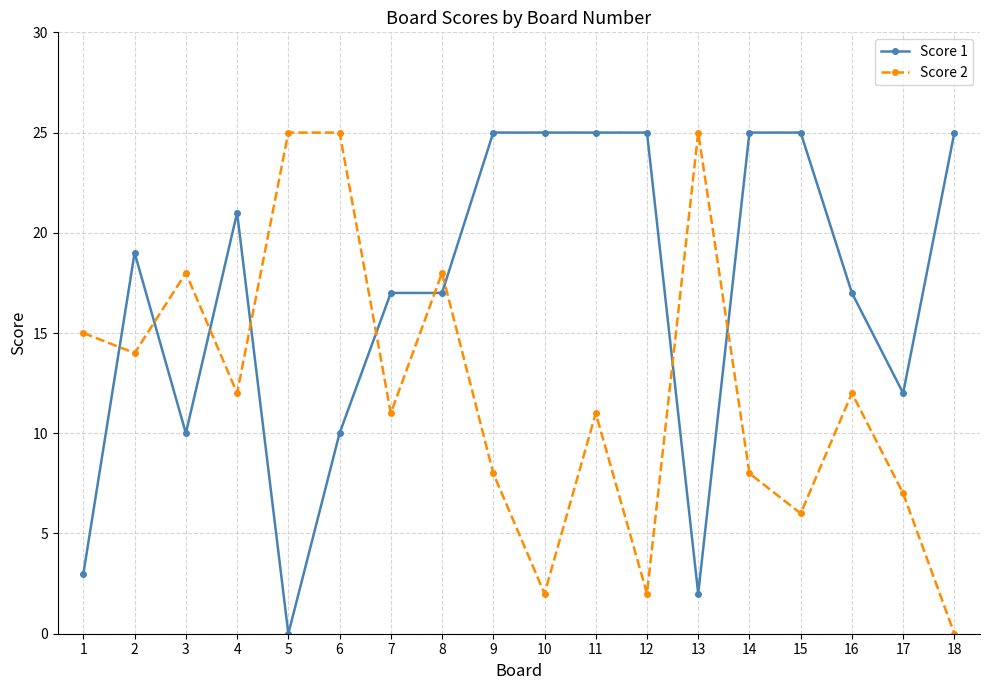

Between which two adjacent categories do Score 2 and Score 1 first intersect?

1 and 2